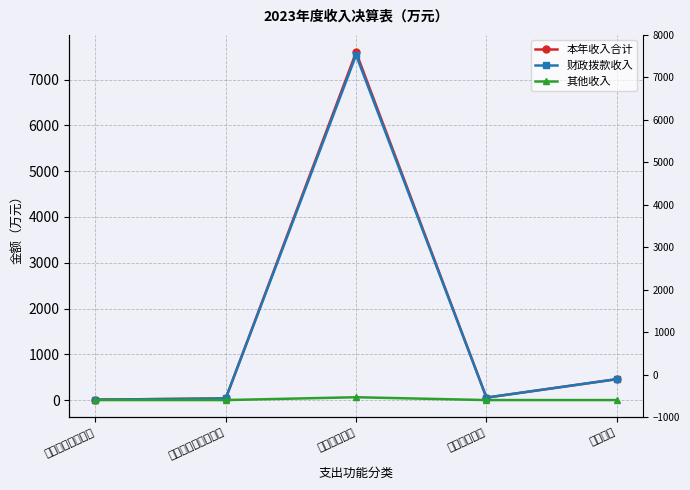

What is the spread (max minus min) of values at 卫生健康支出?

7537.3